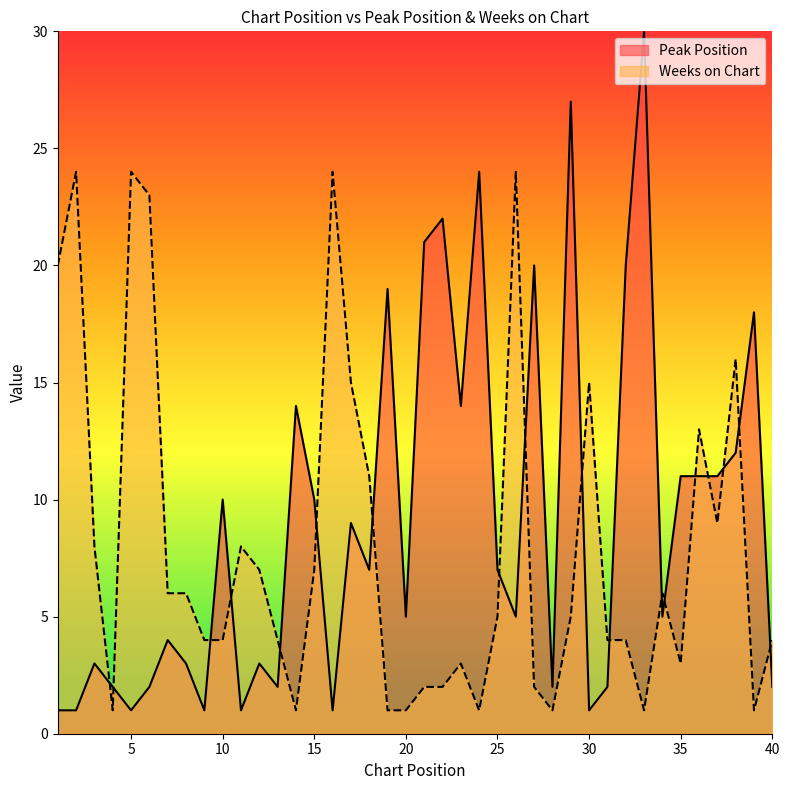

Where does the Peak Position series first go above 7?

10